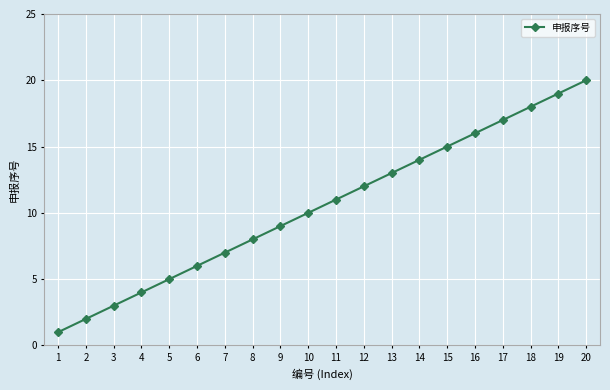

Reading left to right, transcribe all the data shown in this chart.

1	2	3	4	5	6	7	8	9	10	11	12	13	14	15	16	17	18	19	20